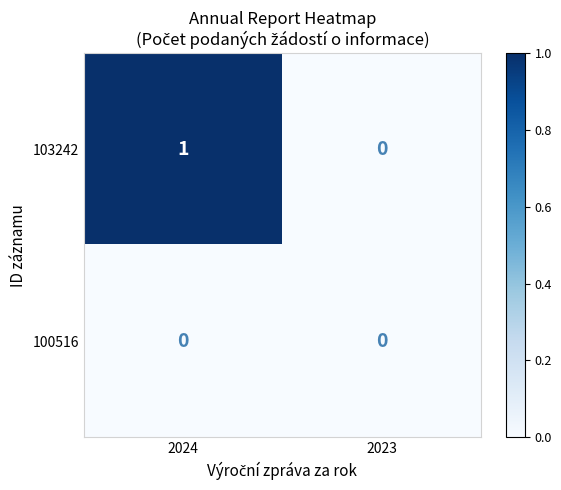

Count the number of categories in the chart.

2